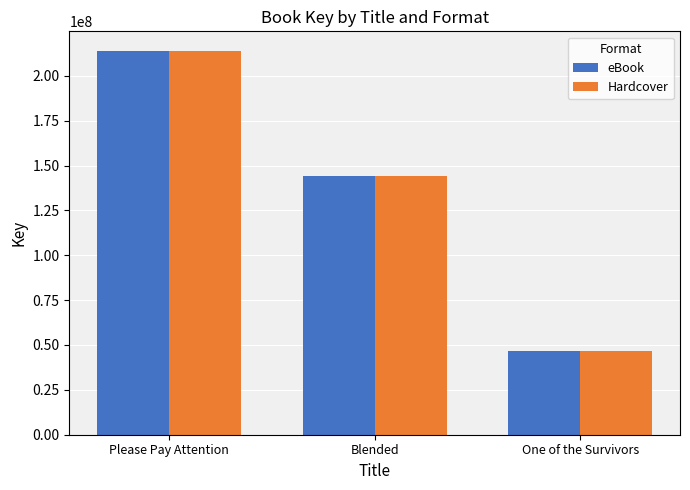

What is the value of the Hardcover bar at the 2nd from the left?

143940063